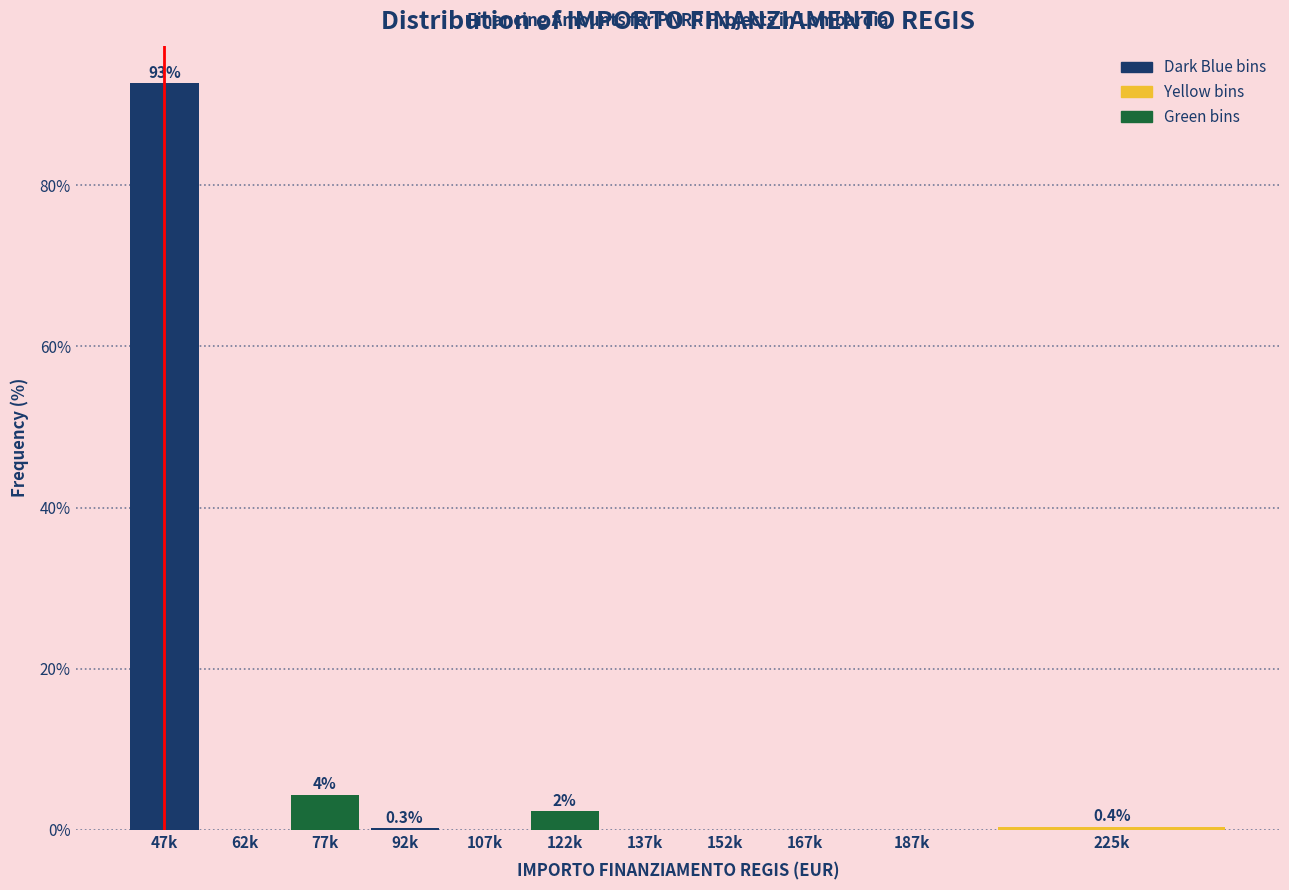

What is the sum of all values?

100.0